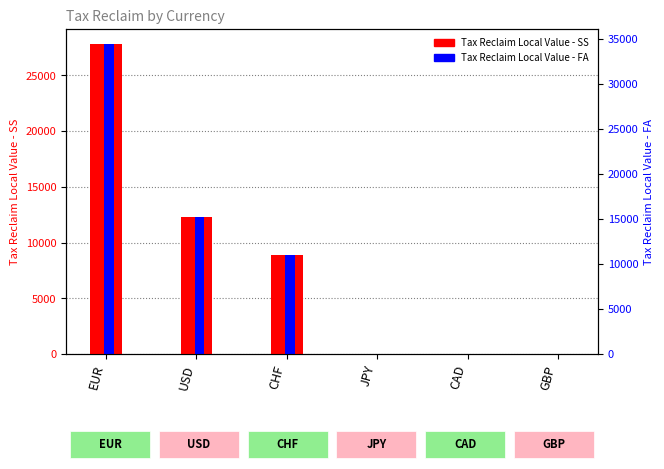

Count the number of data series in this chart.

2